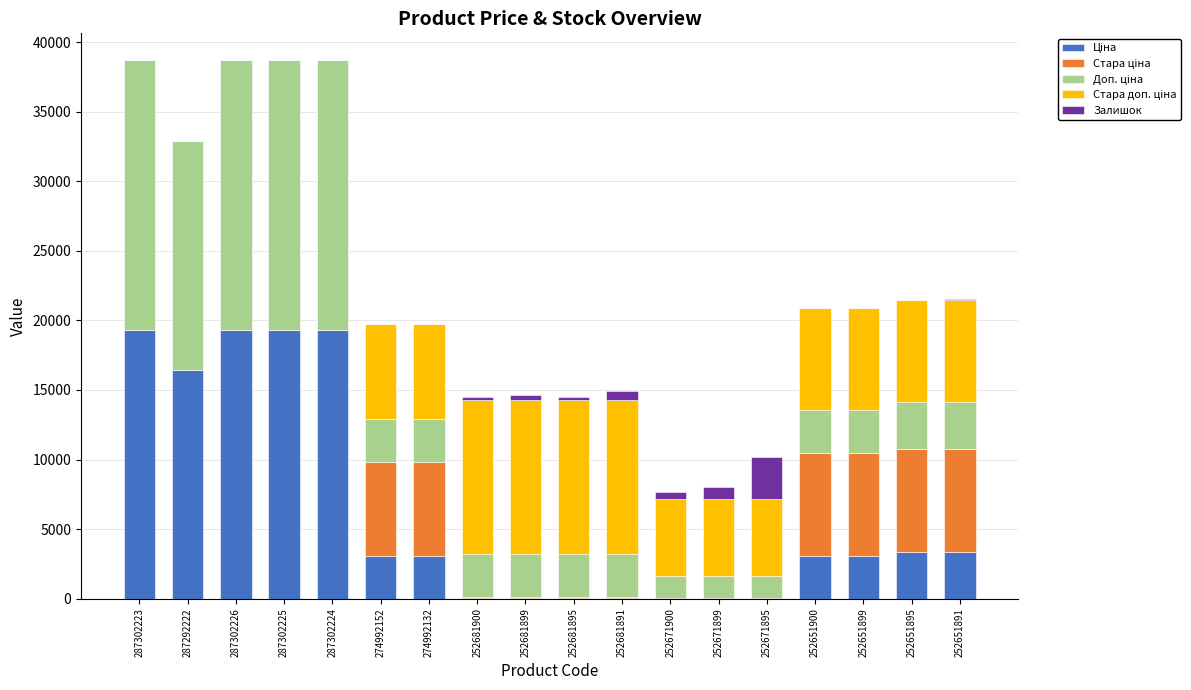

What is the total value across all series at 252651900?

20902.7